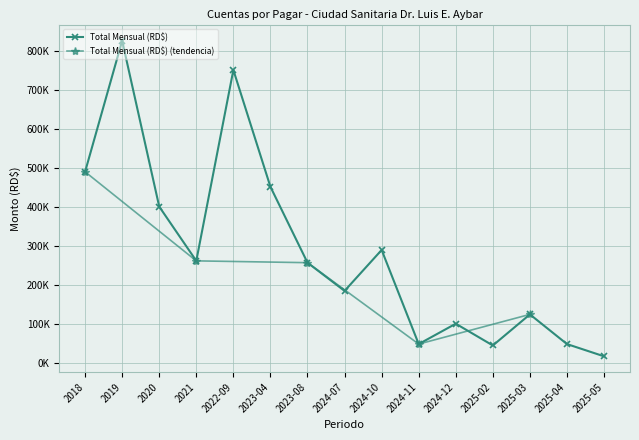

At which category does the chart reach its peak across all series?

2019